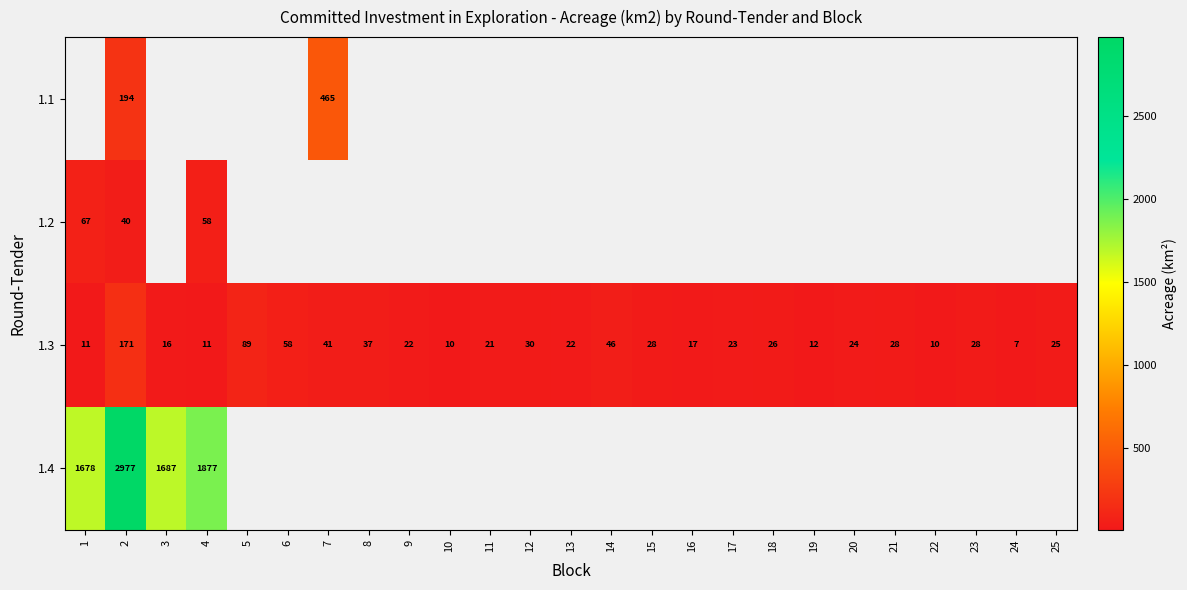

Between 14 and 16, which series saw the biggest shift?

1.3